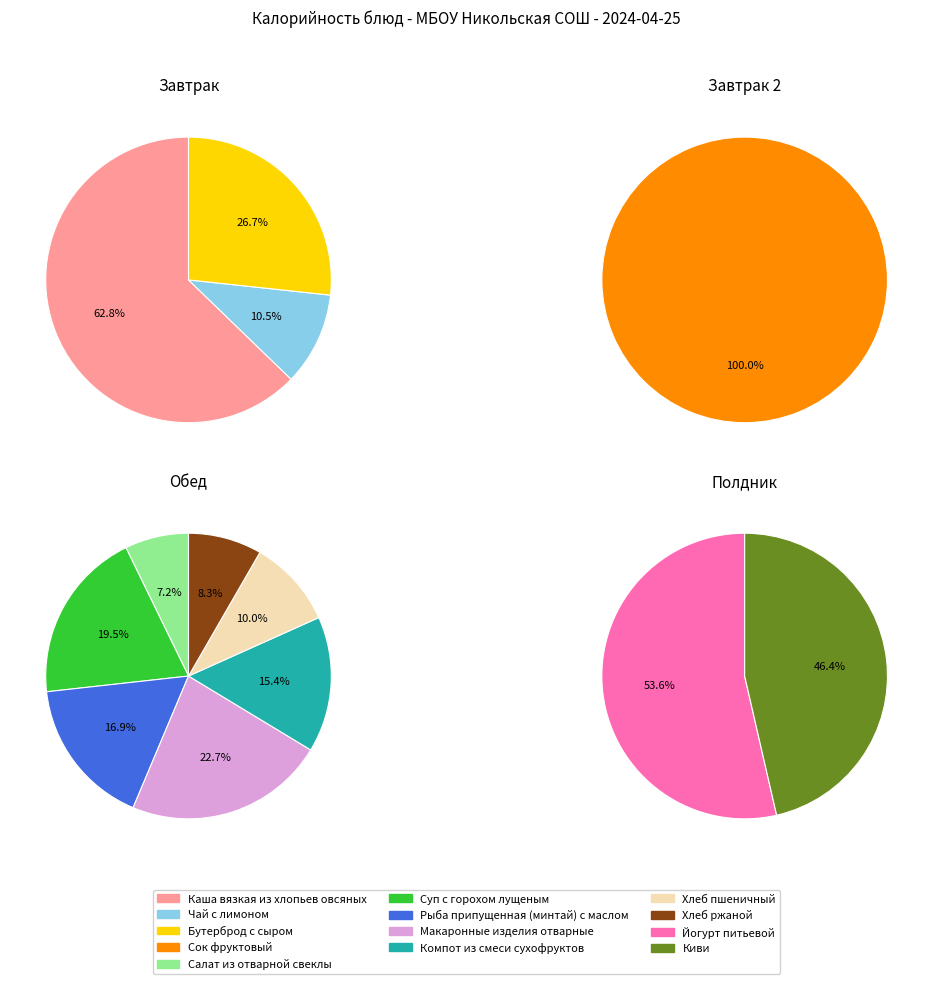

Count the number of slices in the pie.

13